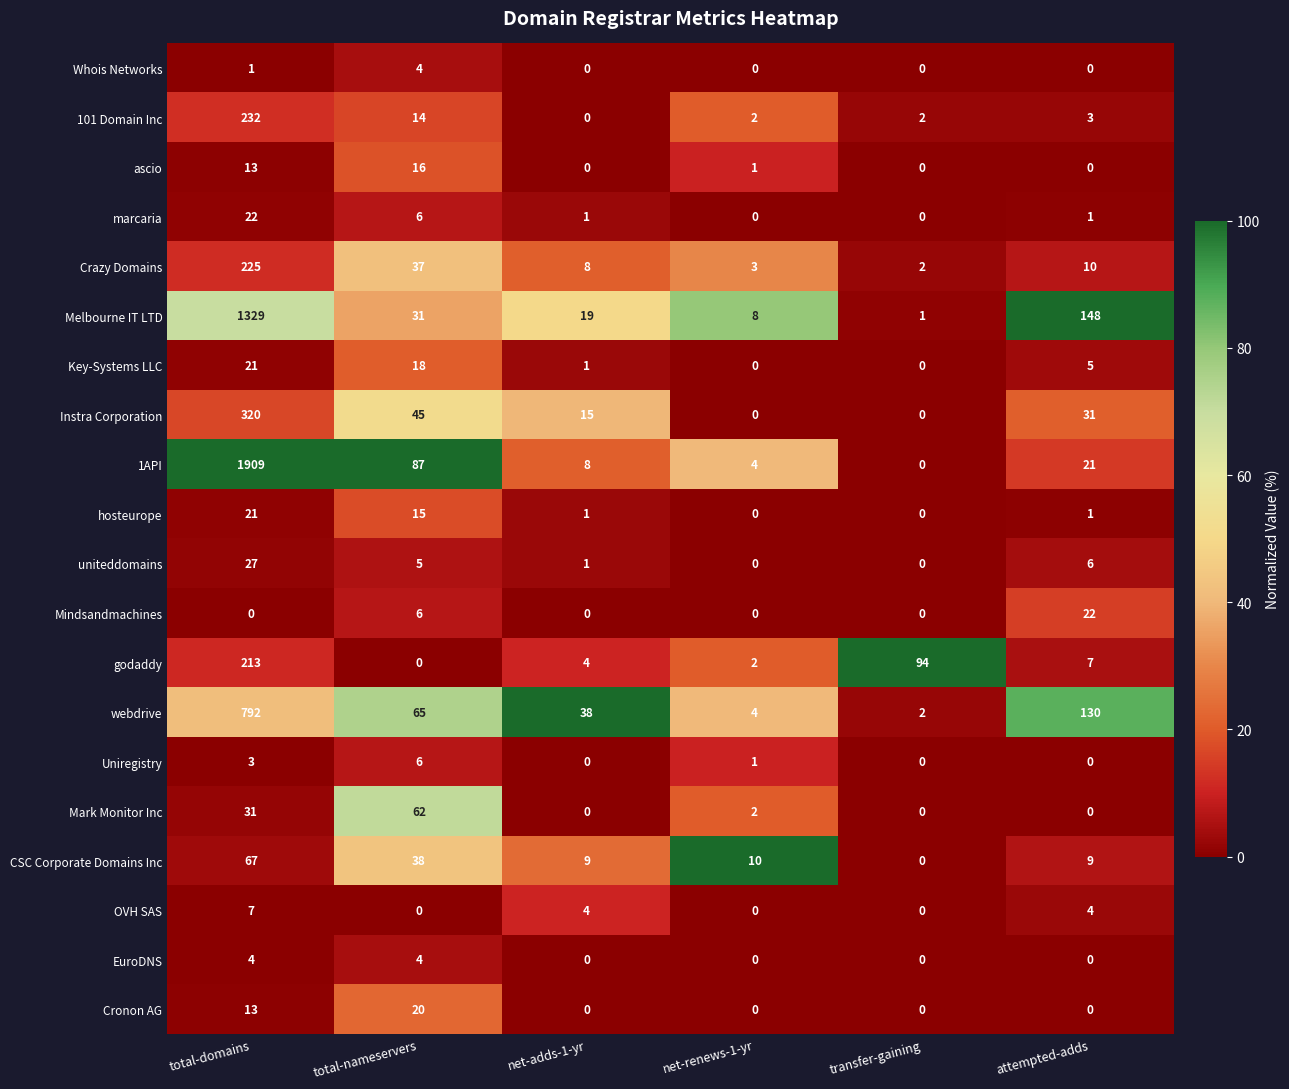

Is it true that hosteurope equals 21 at total-domains?

True